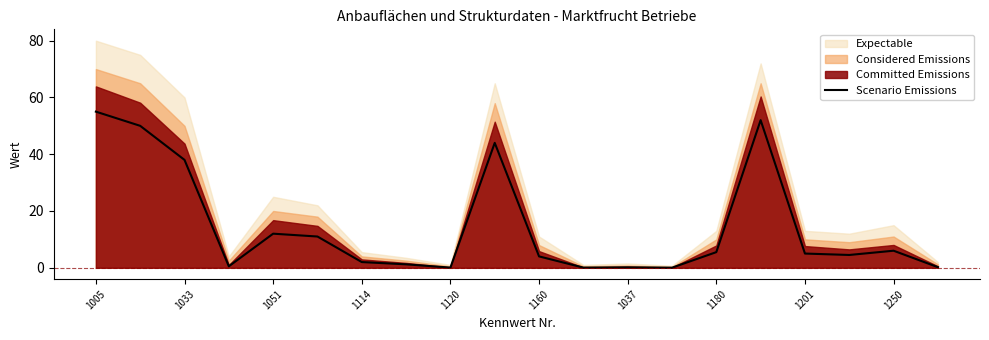

How many lines are shown in the chart?

1